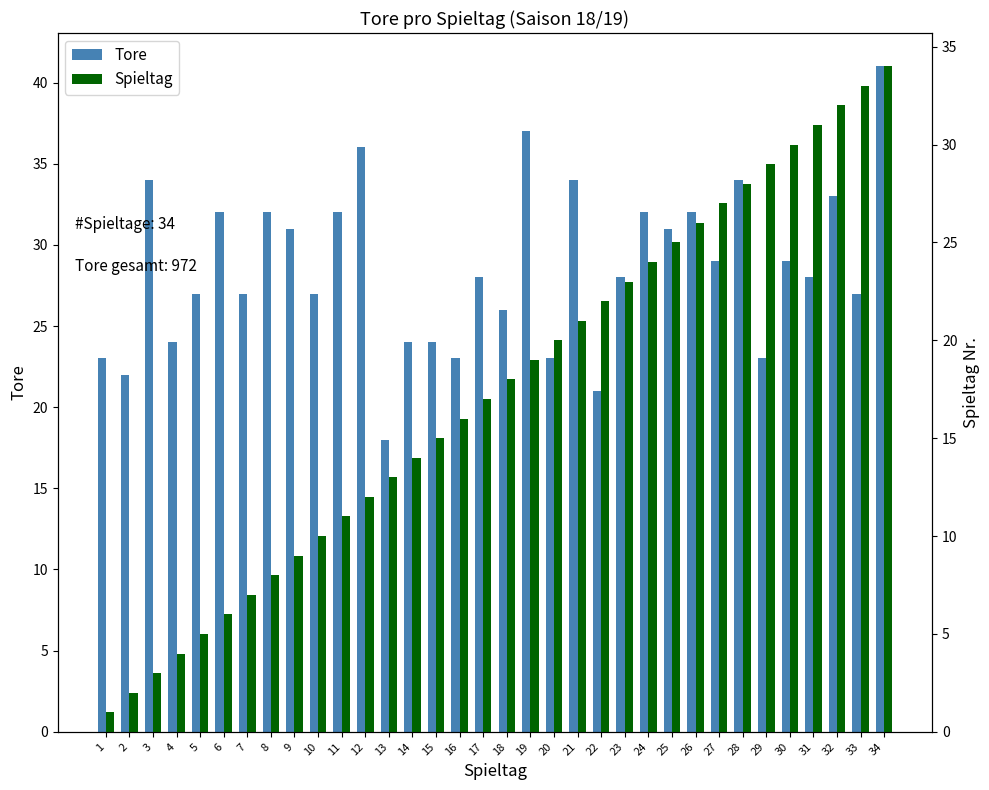

What is the spread (max minus min) of values at 27?

2